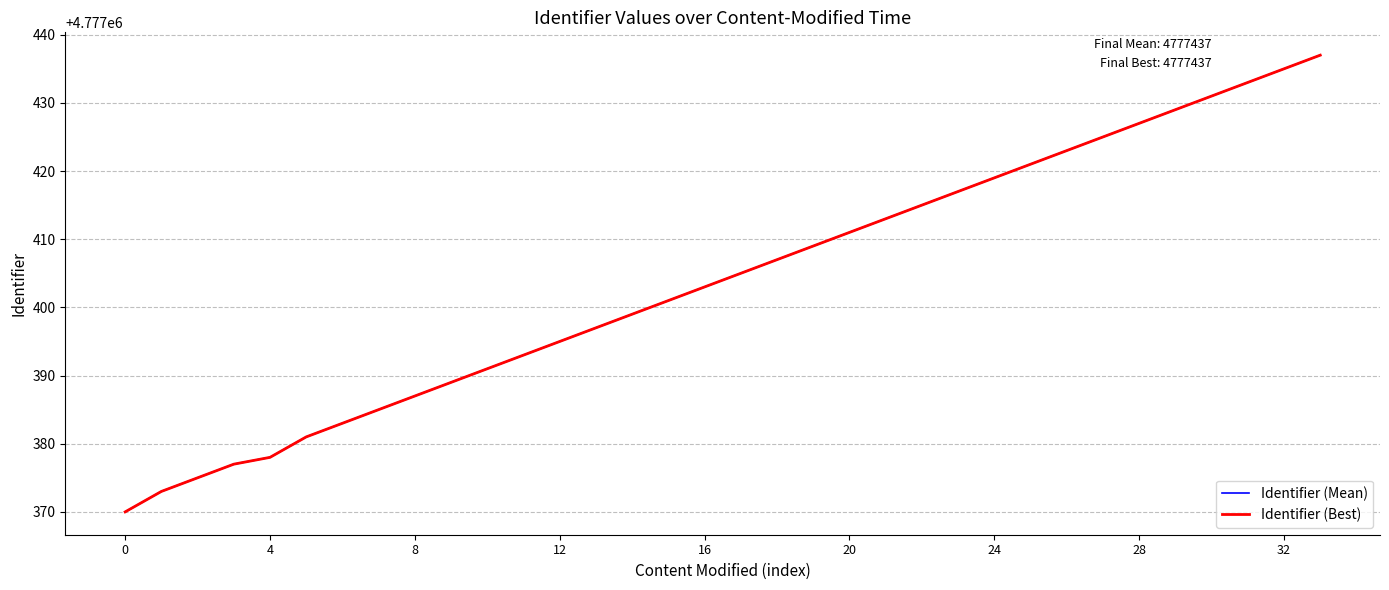

Does the chart display data point markers on the line(s)?

No